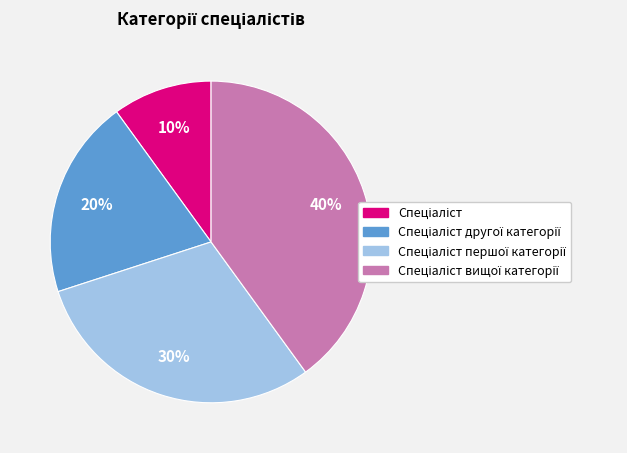

To the nearest percent, what is the average slice percentage?

25%